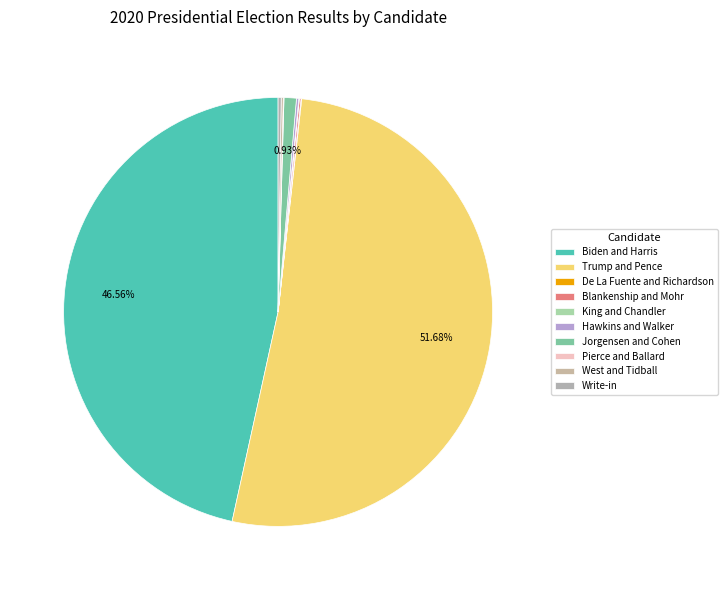

To the nearest percent, what is the difference between the largest and smallest slice percentages?

52%